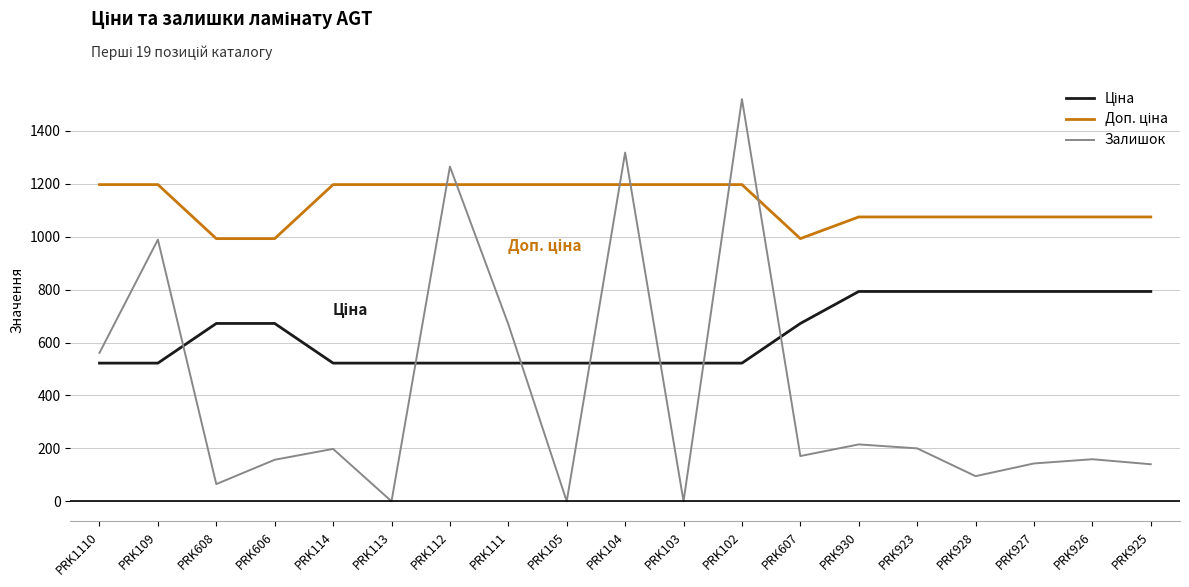

At how many categories does at least one series exceed 1360?

1